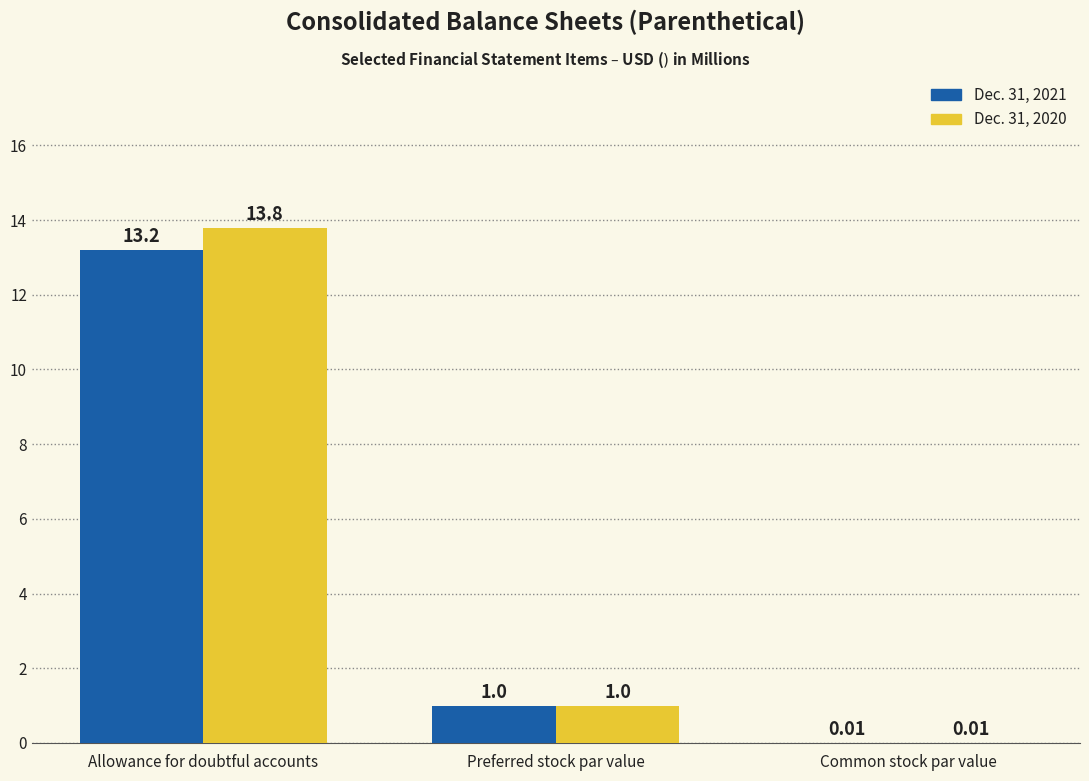

Is the value of Dec. 31, 2021 at Preferred stock par value greater than the value of Dec. 31, 2020 at Allowance for doubtful accounts?

No